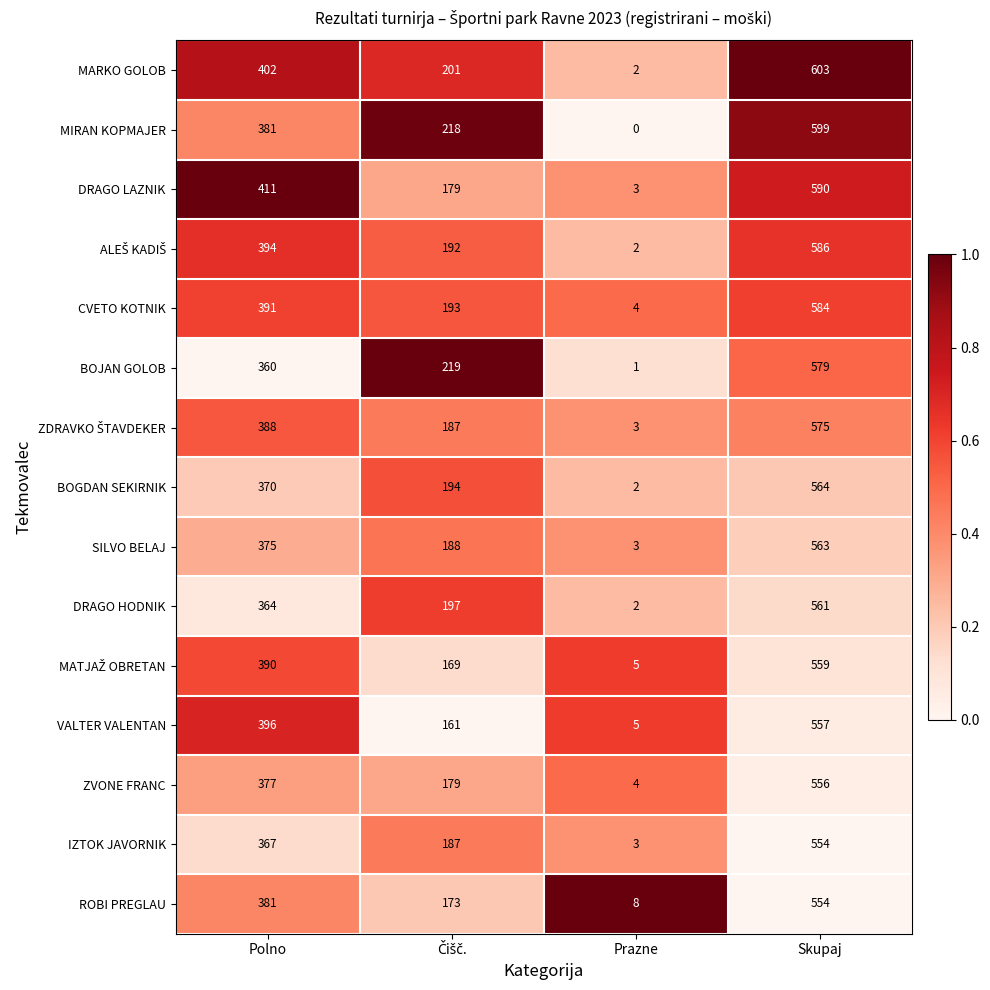

At which category does the chart reach its peak across all series?

Skupaj